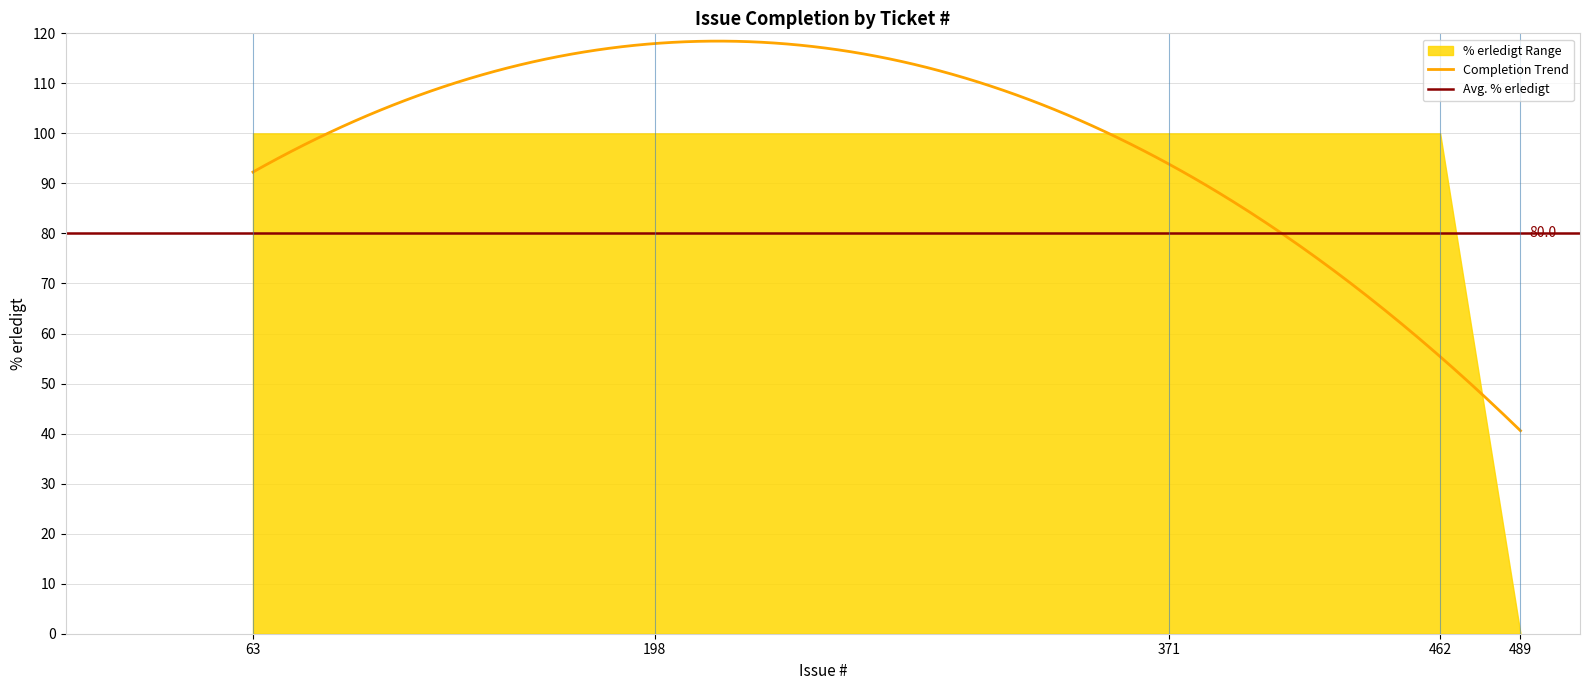

True or false: the data shows 0 at 489.

True